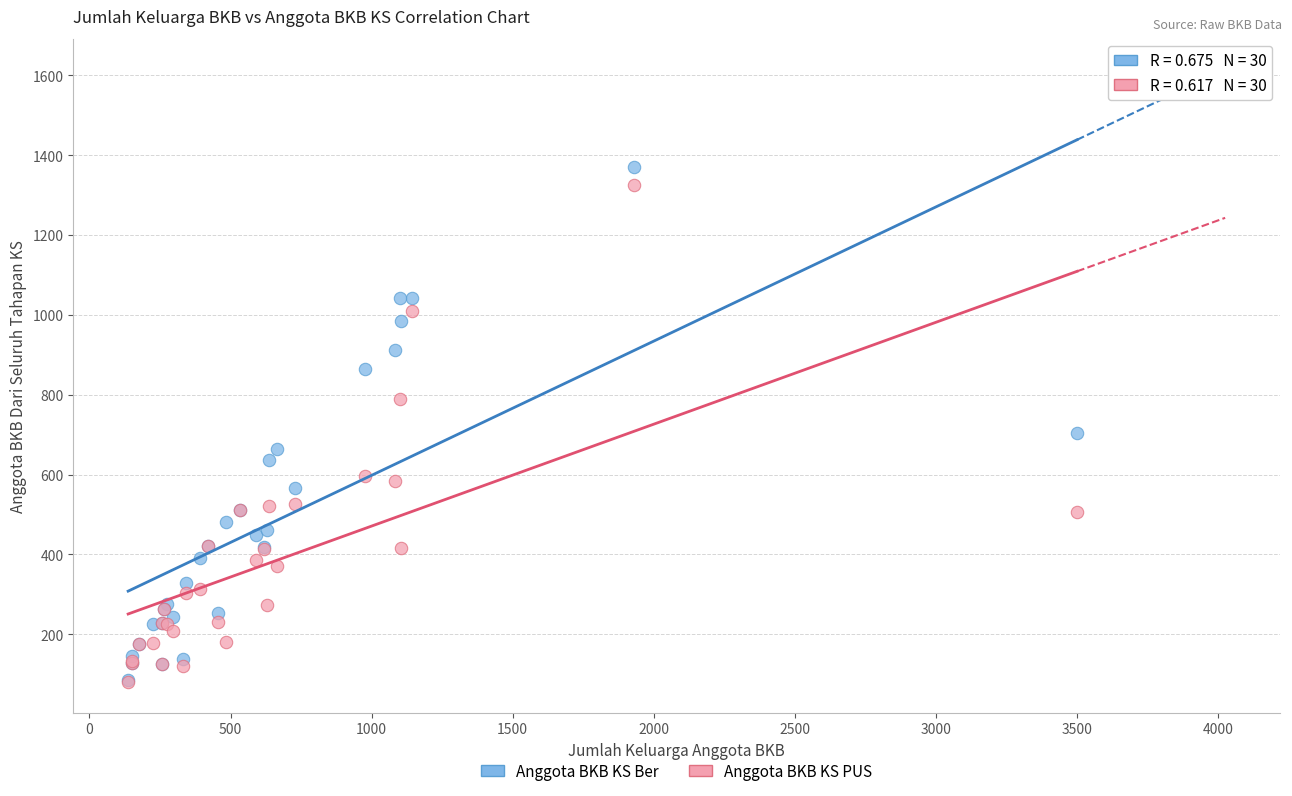

What are all the series names shown in the legend?

Anggota BKB KS Ber, Anggota BKB KS PUS